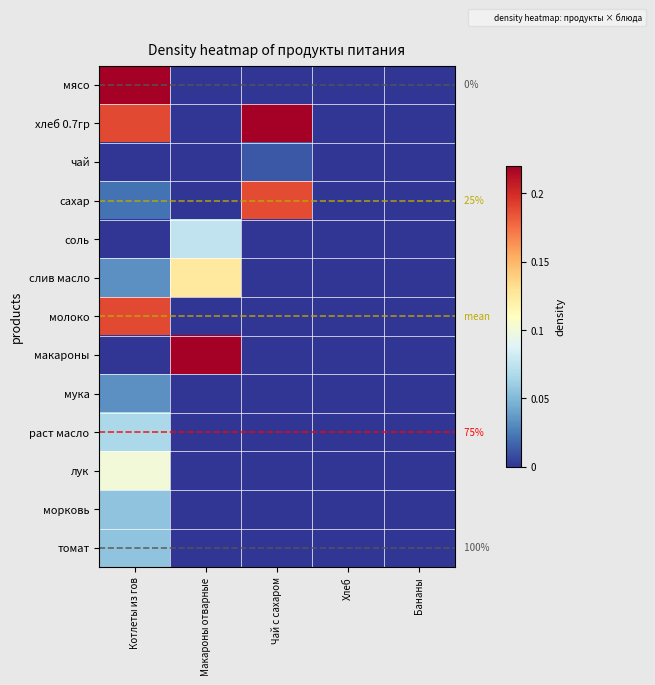

How many distinct data groups are displayed?

13